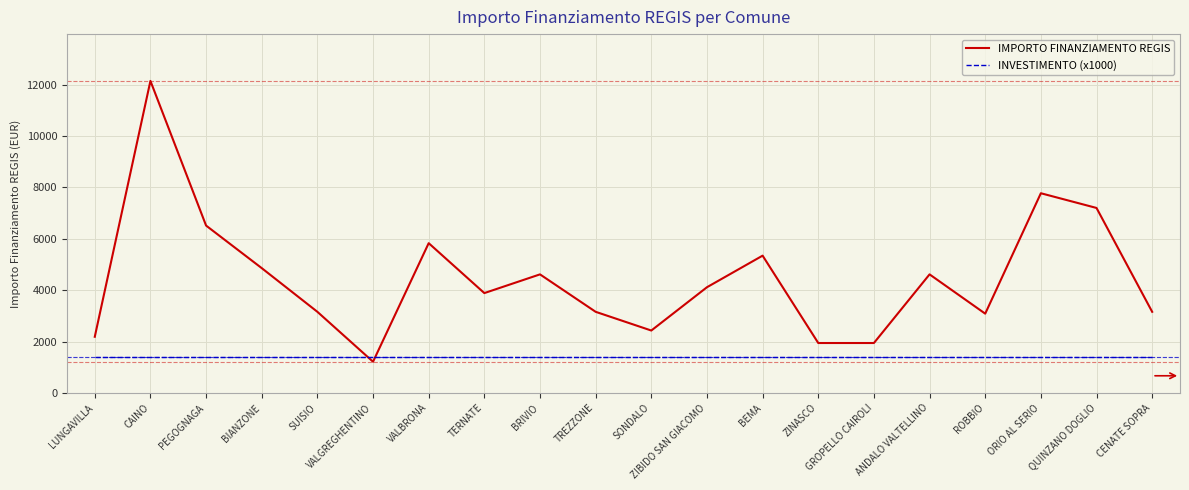

Reading left to right, list all the values displayed in this chart.

IMPORTO FINANZIAMENTO REGIS: 2187	12150	6517	4860	3159	1215	5832	3888	4617	3159	2430	4116	5346	1944	1944	4617	3087	7776	7203	3159
INVESTIMENTO (x1000): 1400	1400	1400	1400	1400	1400	1400	1400	1400	1400	1400	1400	1400	1400	1400	1400	1400	1400	1400	1400